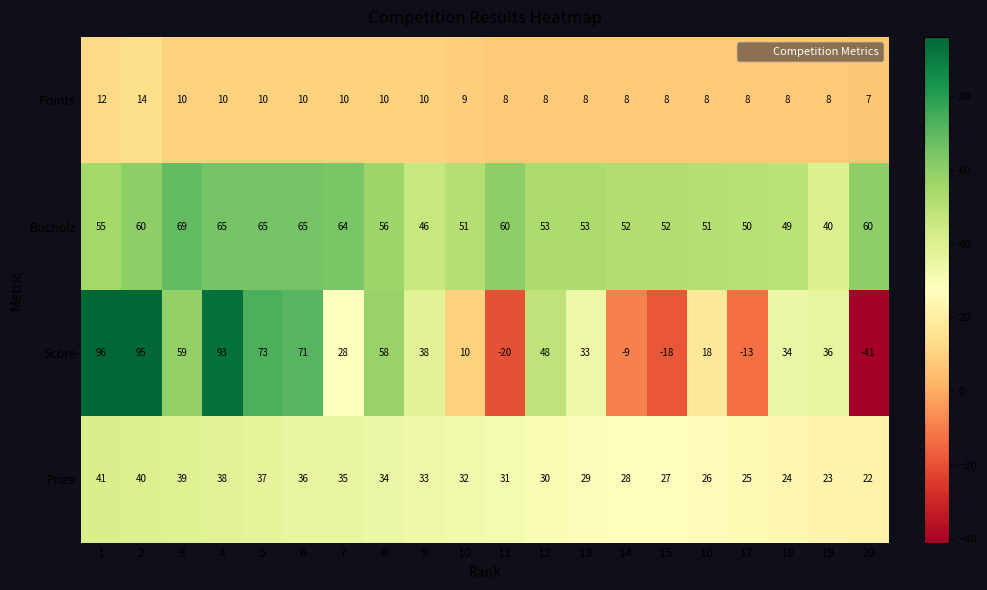

What is the minimum value for Bucholz?

40